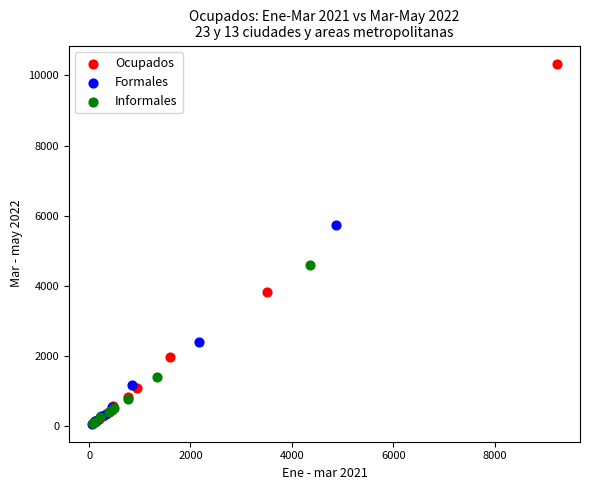

Which series has the widest spread of Y values?

Ocupados